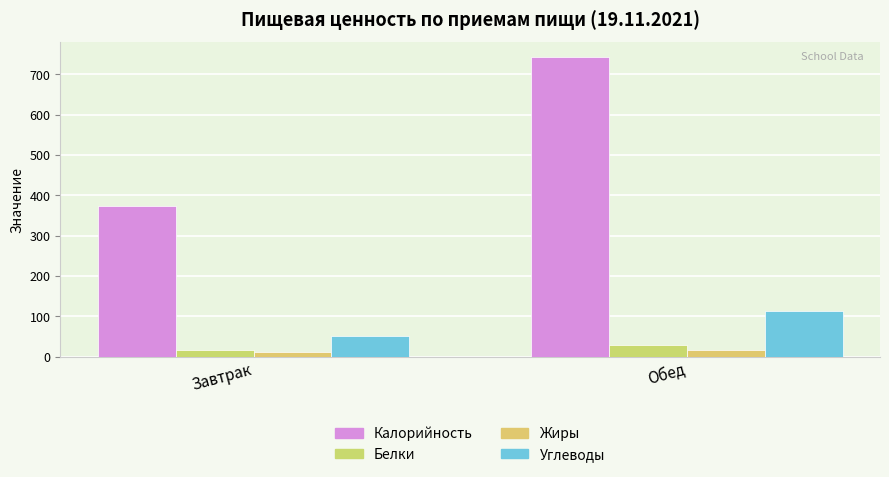

How many data points does each series have?

2